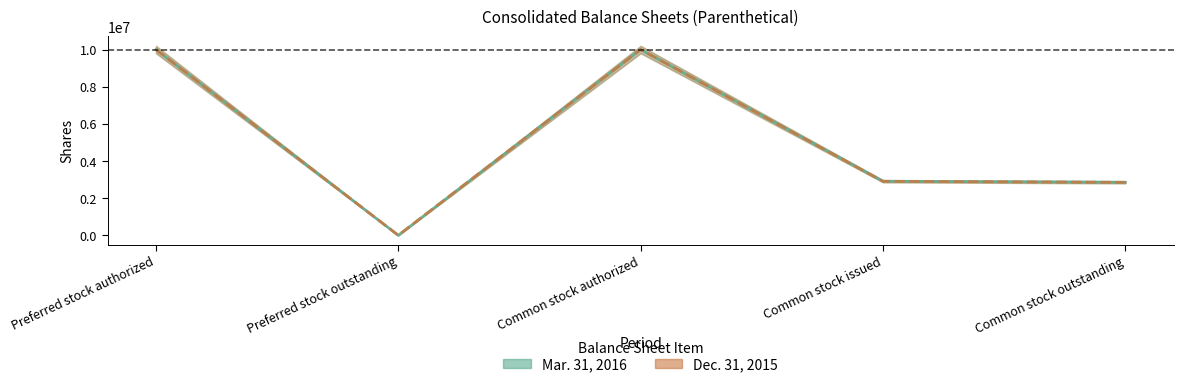

At which category does Mar. 31, 2016 reach its first local valley?

Preferred stock outstanding